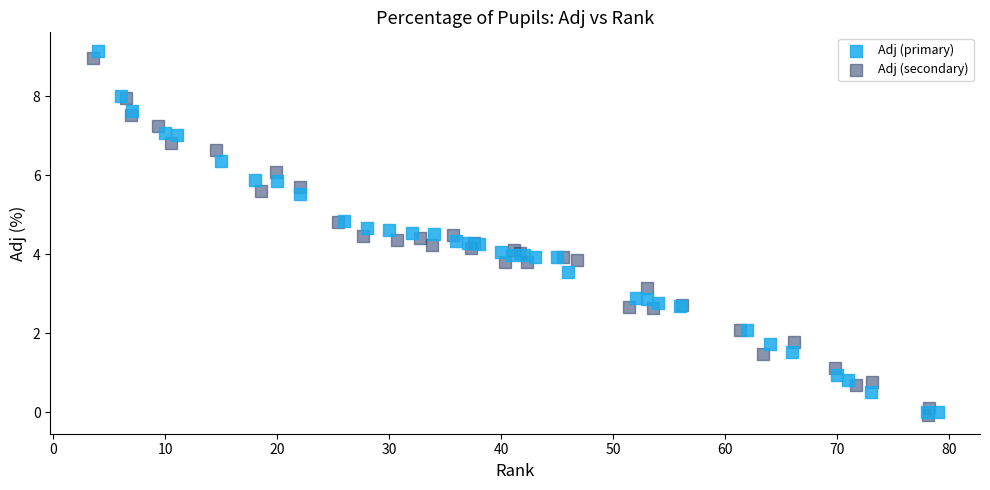

Which series has the largest Y range (max minus min)?

Adj (primary)